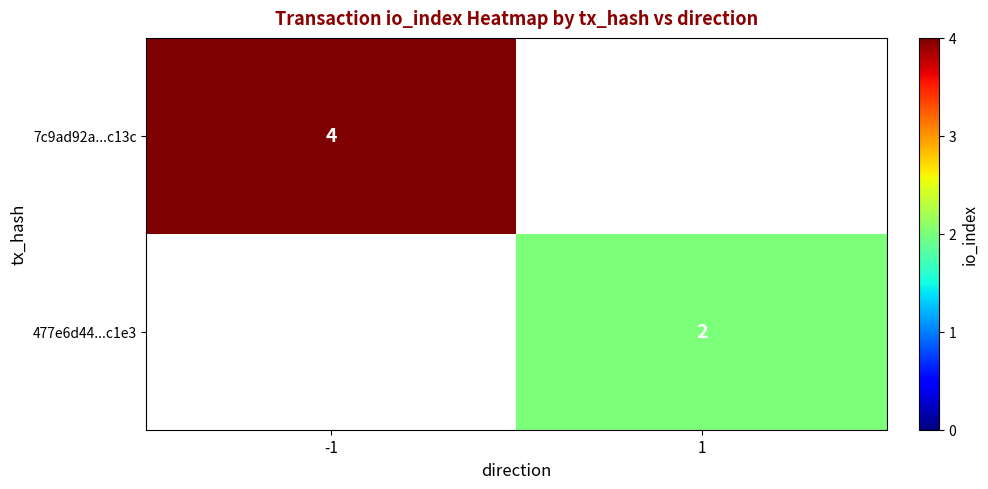

True or false: 7c9ad92a...c13c has a value of 6 at -1.

False